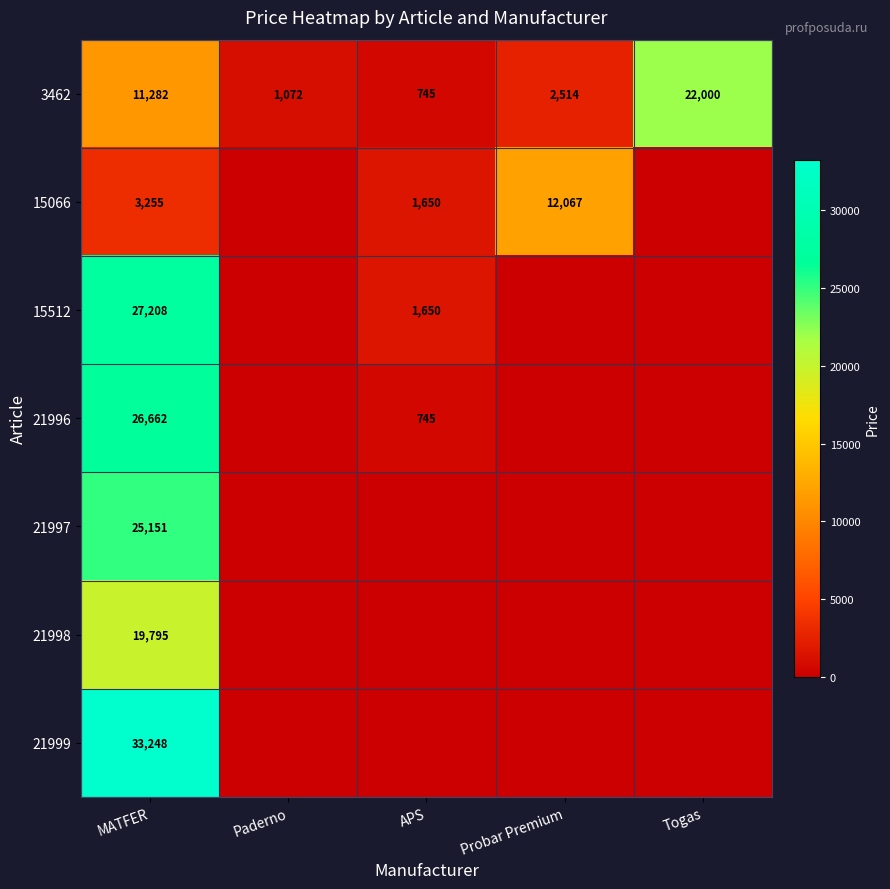

At how many categories does at least one series exceed 13070?

2